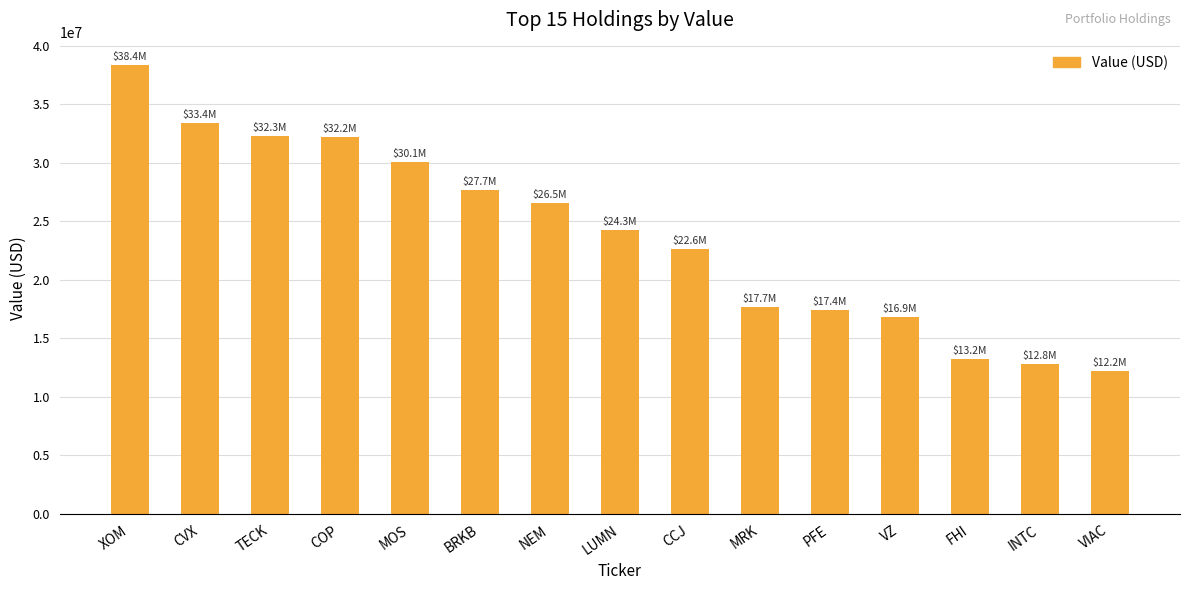

What is the change in value from MOS to VIAC?

-17892000